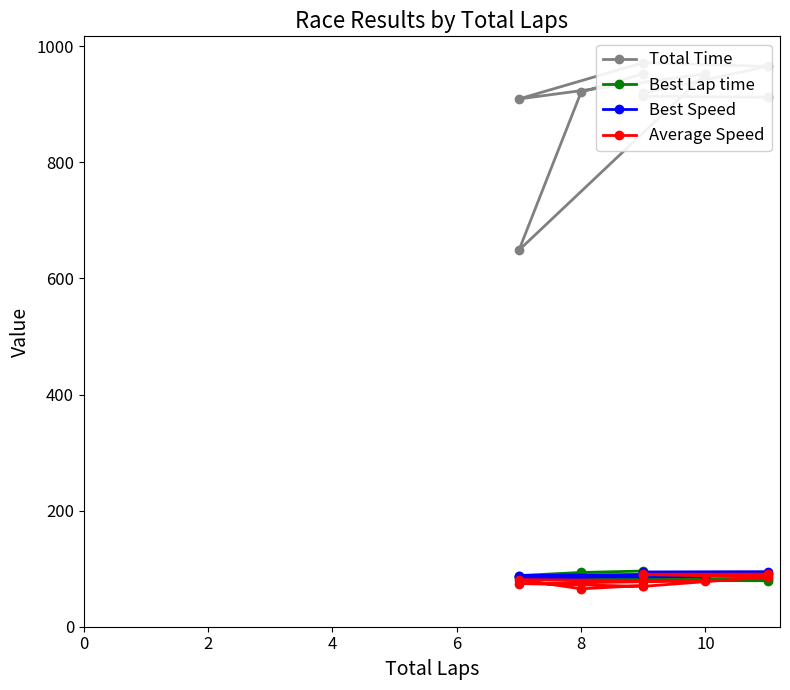

What is the sum of the Total Time values at 8 and 6?

1885.9